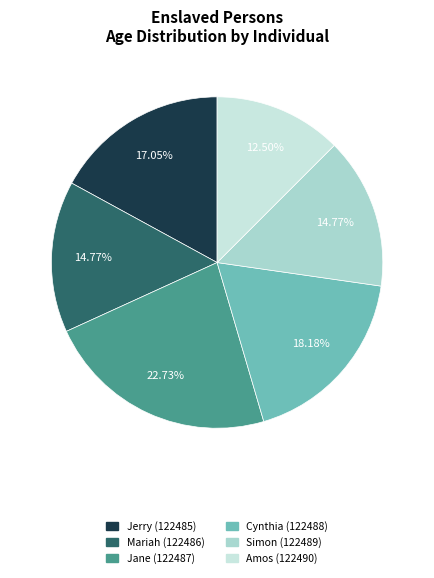

Count the number of slices in the pie.

6